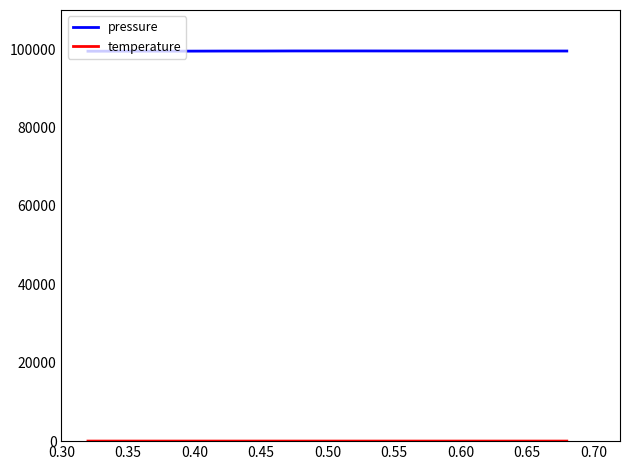

Which series has the largest range (max minus min)?

pressure